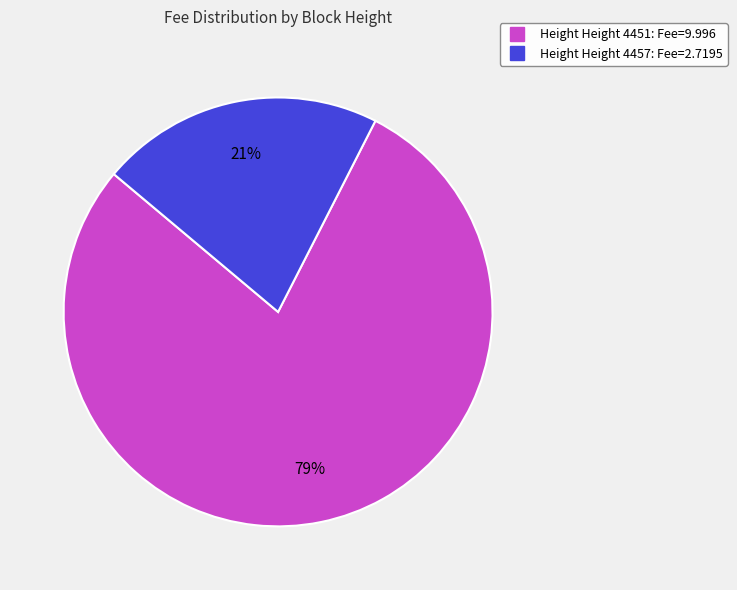

Is there a majority slice in this chart?

Yes